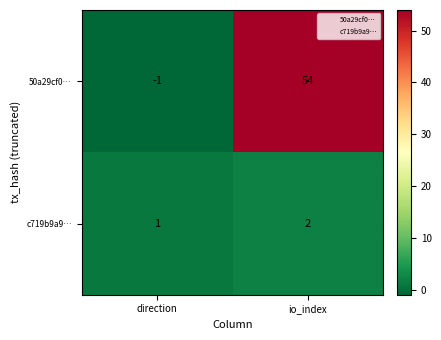

How many categories are shown in the chart?

2